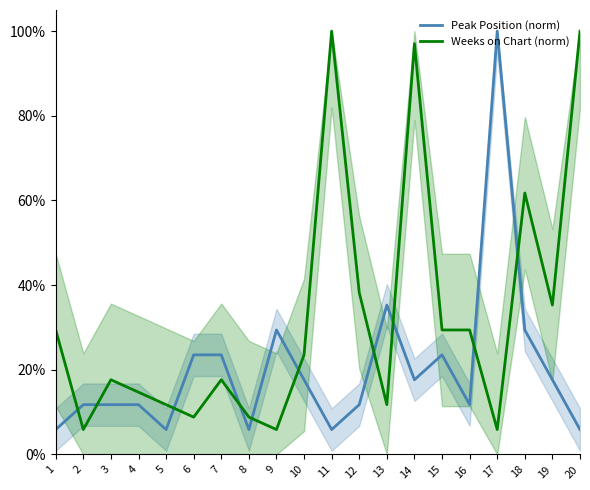

At which label is Weeks on Chart (norm) closest to 0?

2